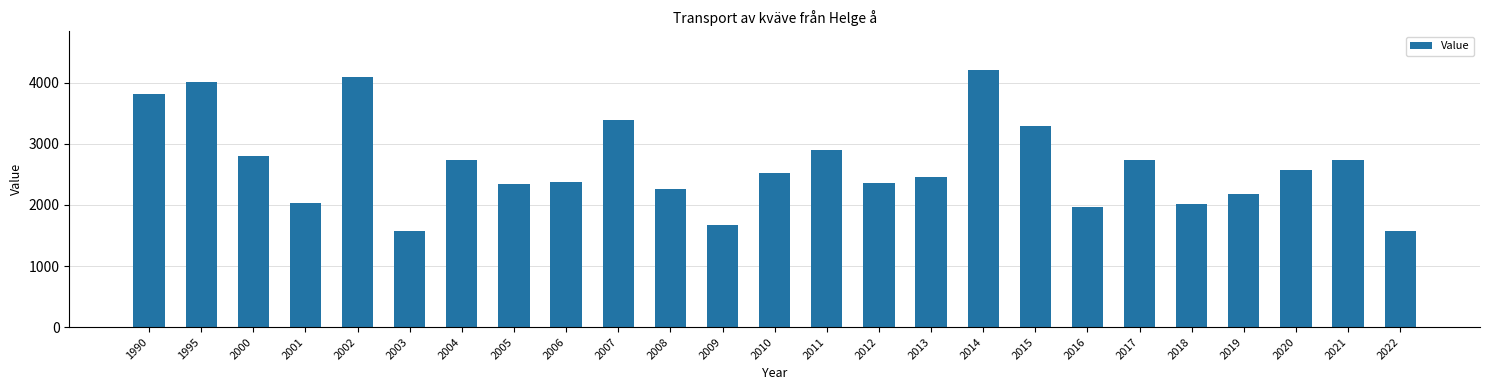

Is it true that the value at 2016 is 3058.6?

False